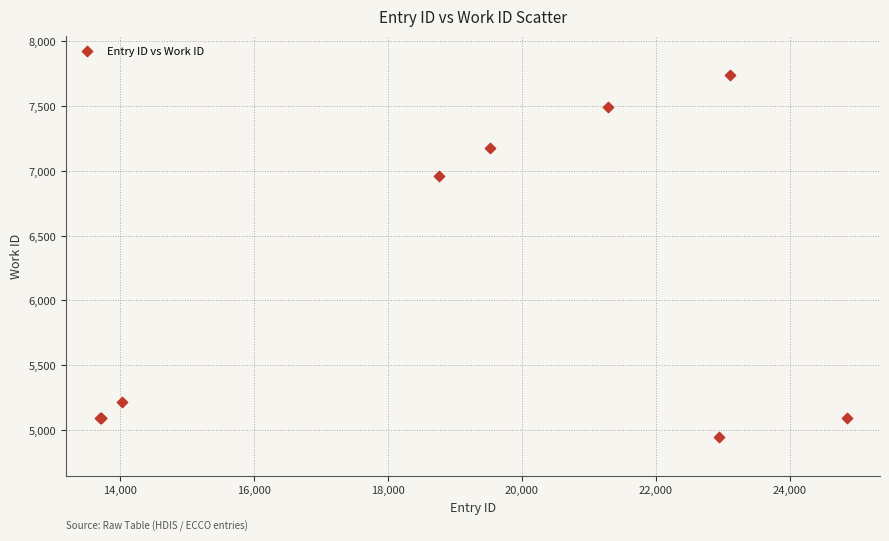

What Y value in the scatter plot is closest to 6343?

6959